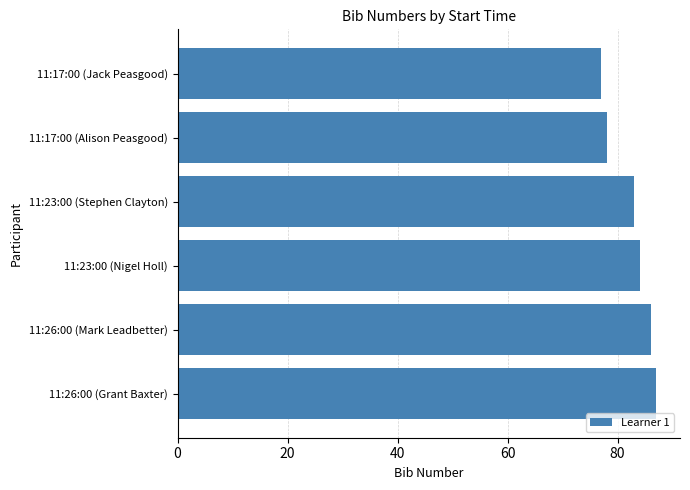

Reading bottom to top, what are all the values shown in this chart?

87	86	84	83	78	77